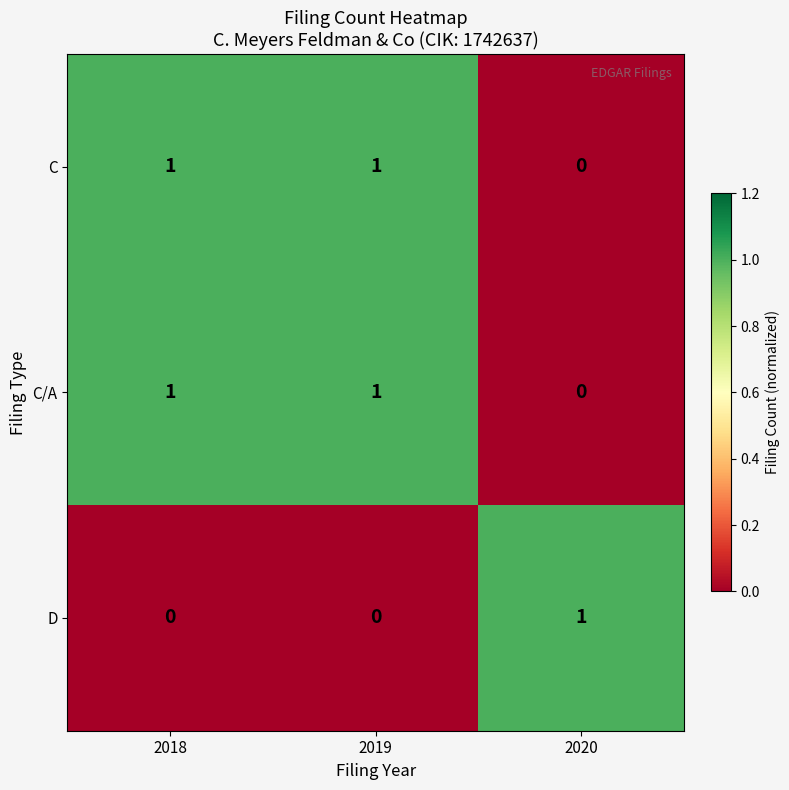

Where is C/A nearest to the value 0?

2020